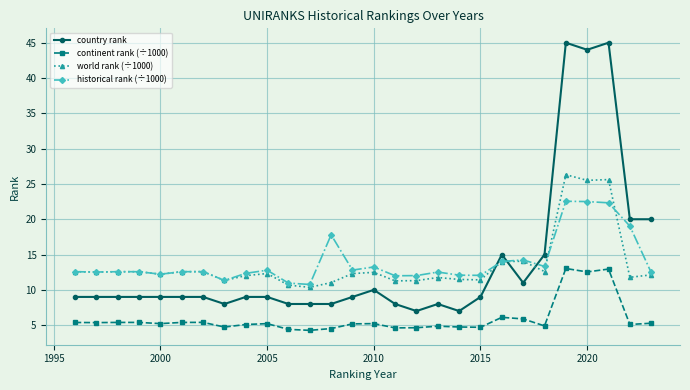

What is the difference between the maximum and minimum values in the continent rank (÷1000) series?

8.8